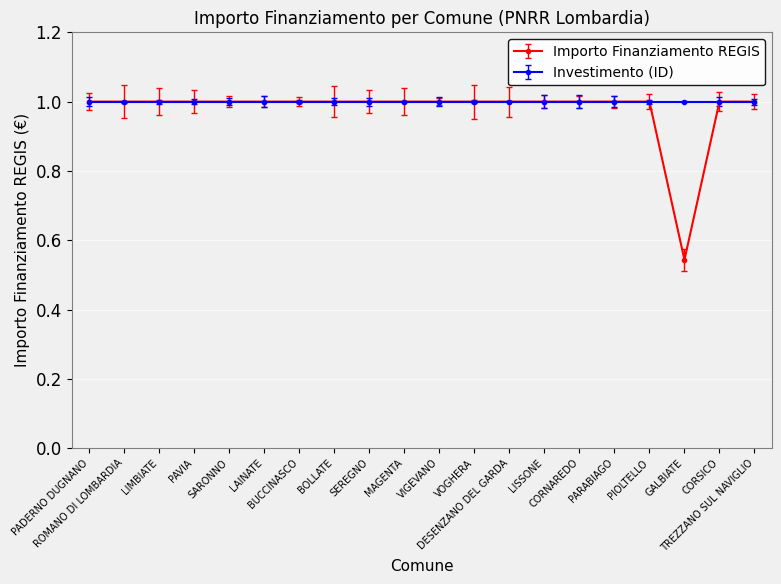

How many categories are shown in the chart?

20